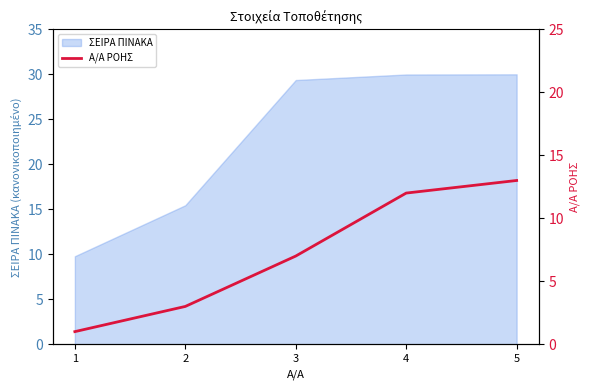

What is the sum of all values?

36